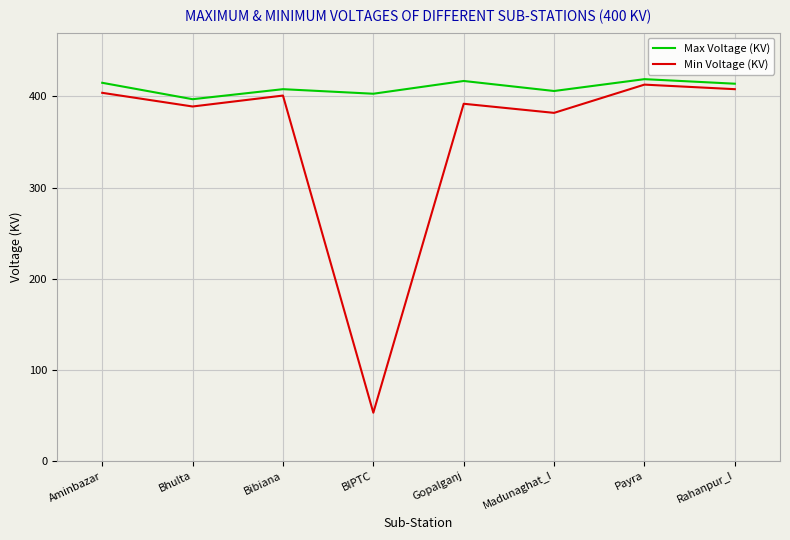

What is the maximum value for Max Voltage (KV)?

419